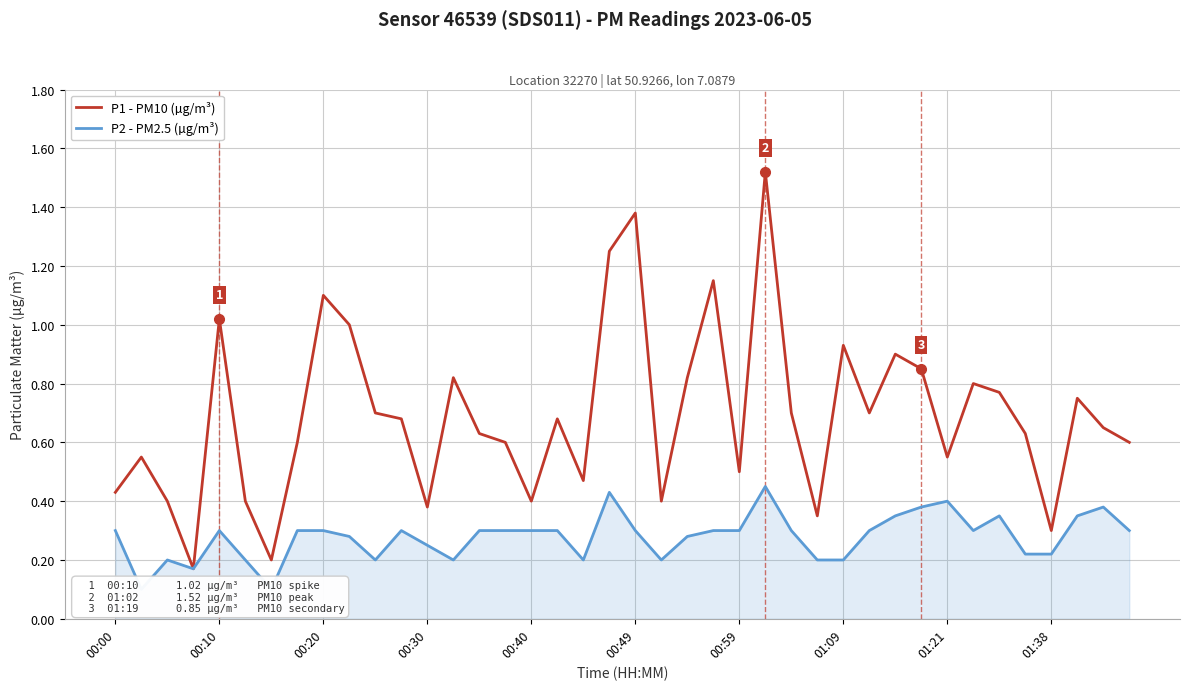

In P1 - PM10 (µg/m³), how many points are lower than both neighbors (excluding endpoints)?

11